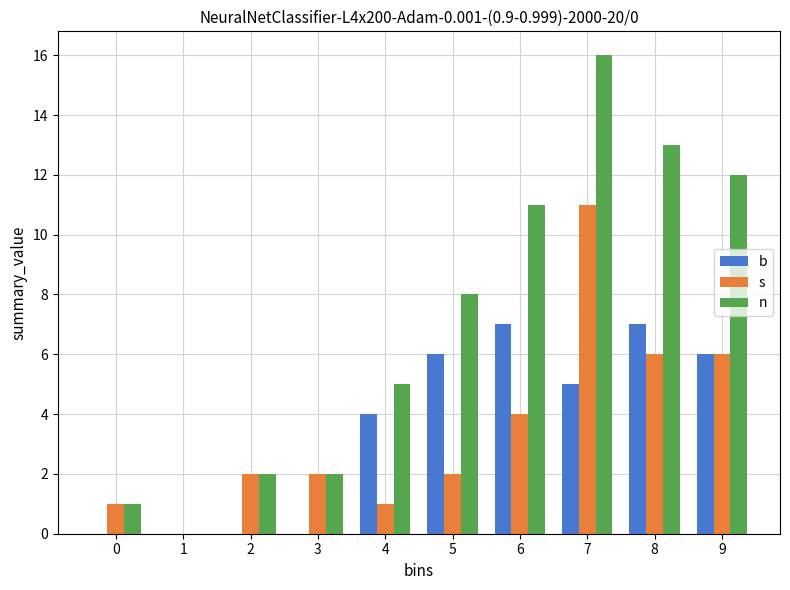

Reading left to right, list all the values displayed in this chart.

b: 0=0	1=0	2=0	3=0	4=4	5=6	6=7	7=5	8=7	9=6
s: 0=1	1=0	2=2	3=2	4=1	5=2	6=4	7=11	8=6	9=6
n: 0=1	1=0	2=2	3=2	4=5	5=8	6=11	7=16	8=13	9=12